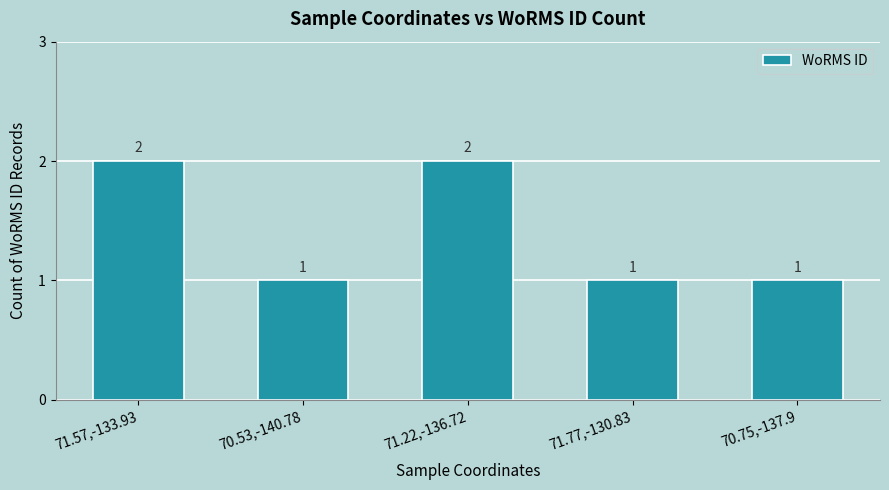

What position from the right is 71.77,-130.83?

2